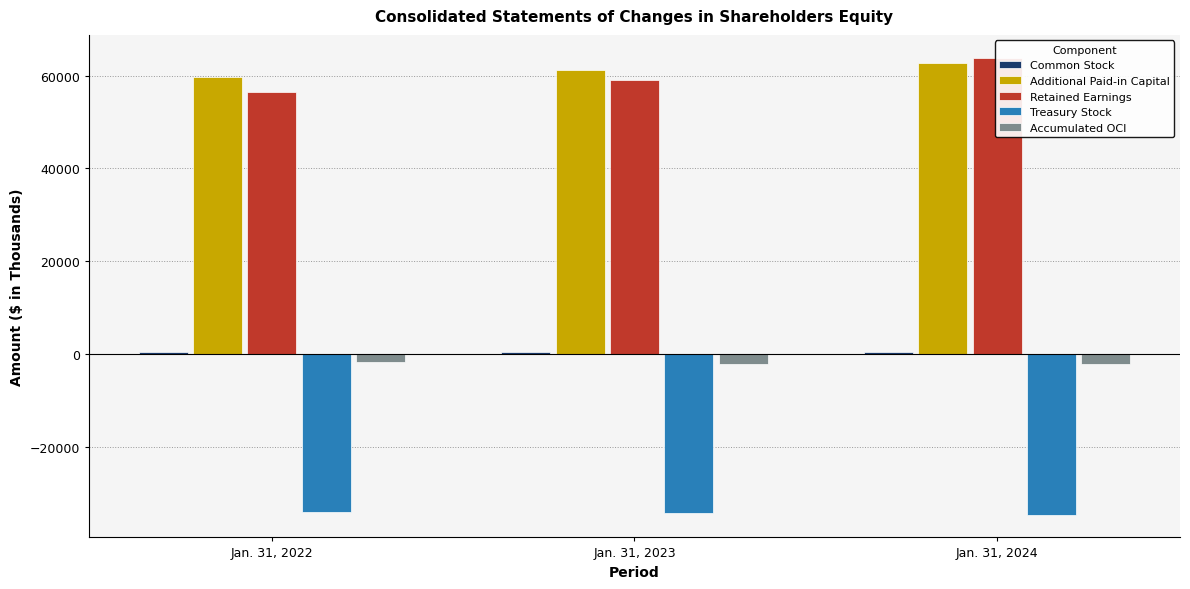

Does the chart contain any negative values?

Yes